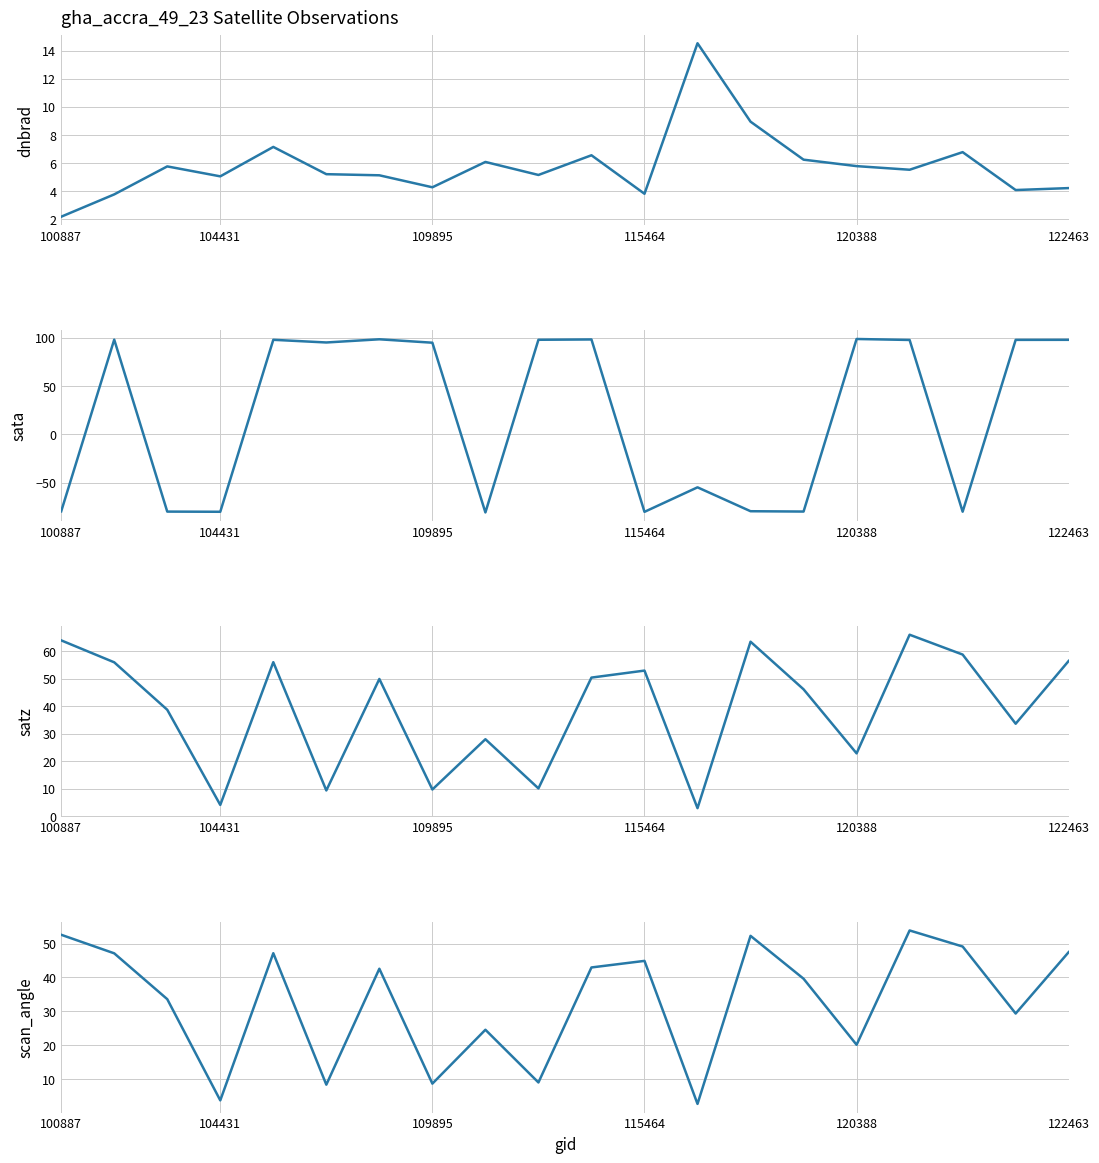

After their last crossing, which series has the higher values: dnbrad or scan_angle?

scan_angle